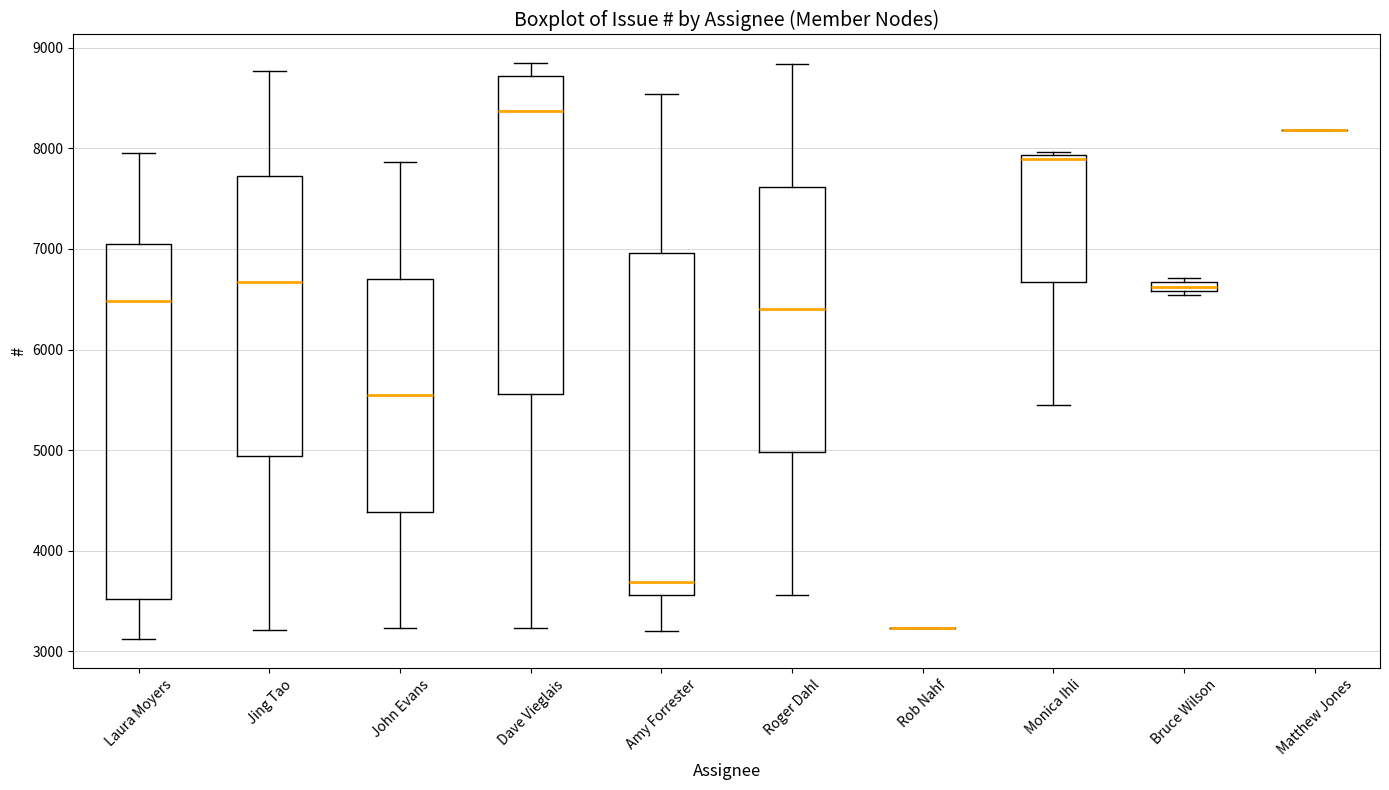

Where is the lower edge of the box for Bruce Wilson on the y-axis? The values are not printed on the chart, so give them approximately, as read against the axis.

6600